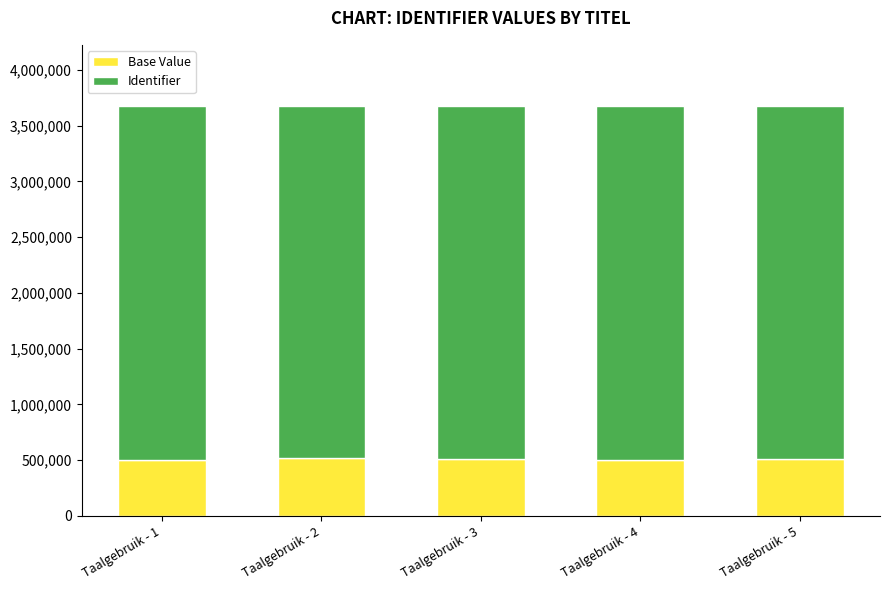

How many values in the Base Value series are below 510000?

2